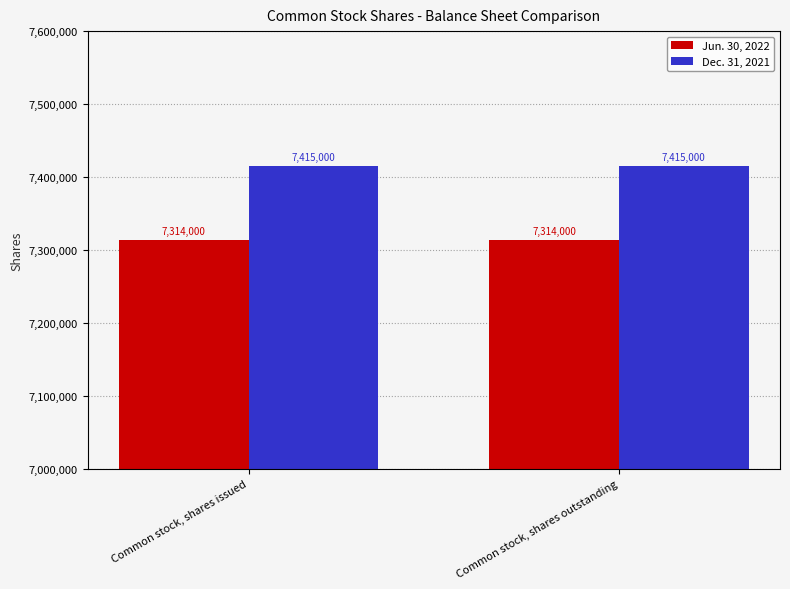

Which series has the largest total across all categories?

Dec. 31, 2021